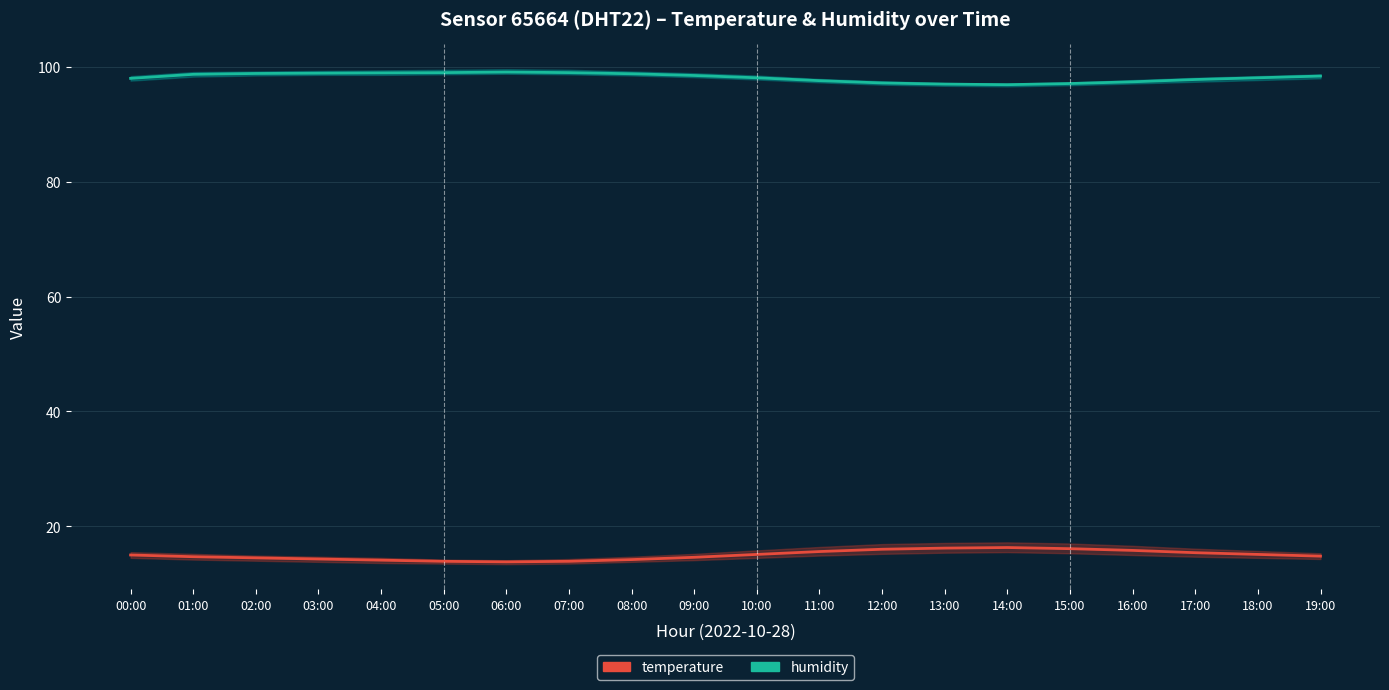

What is the difference between the temperature values at 13:00 and 08:00?

2.0